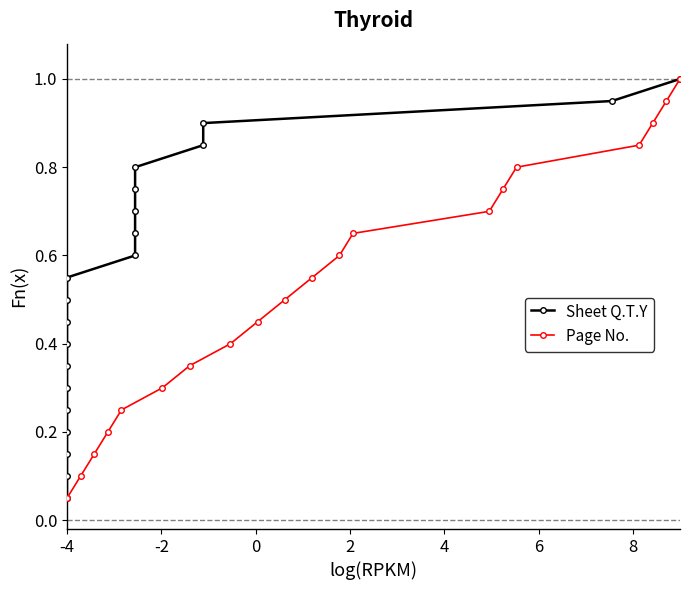

What is the average value of the Sheet Q.T.Y series?

0.5